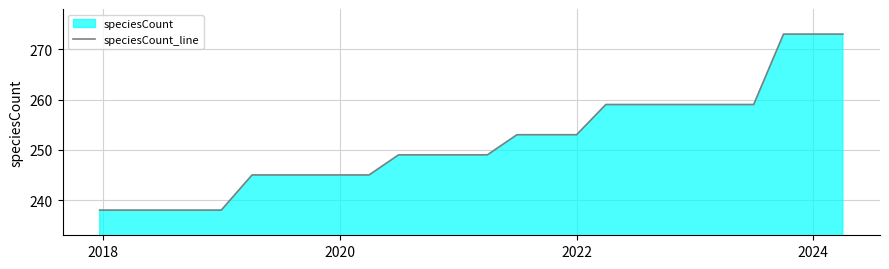

The chart shows a value of 273 at 2024. True or false?

True